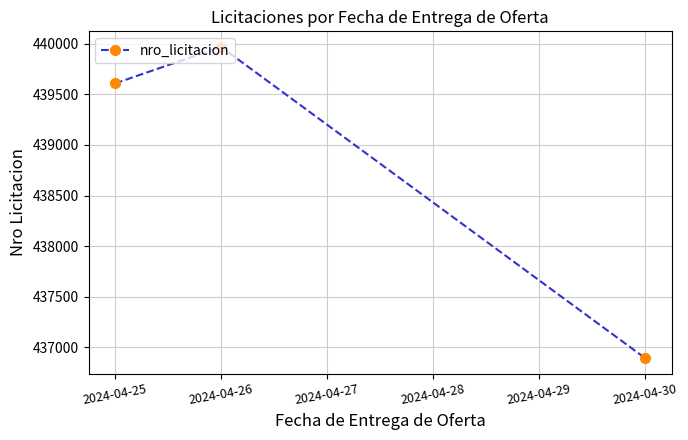

What is the difference between the second highest and minimum values?

2713